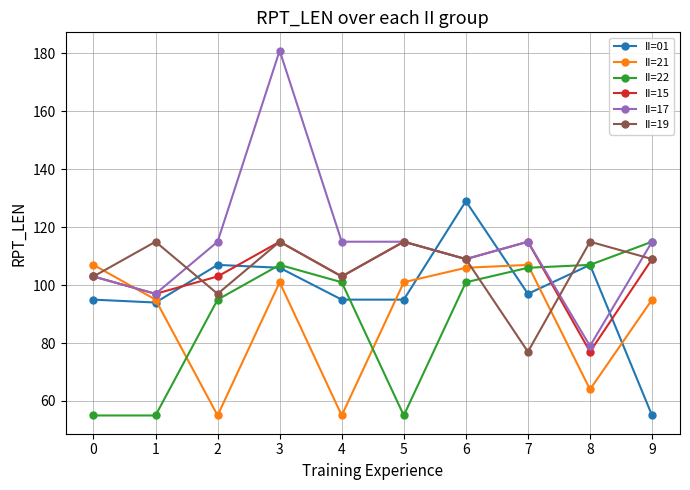

What is the difference between the highest and lowest values at 9?

60